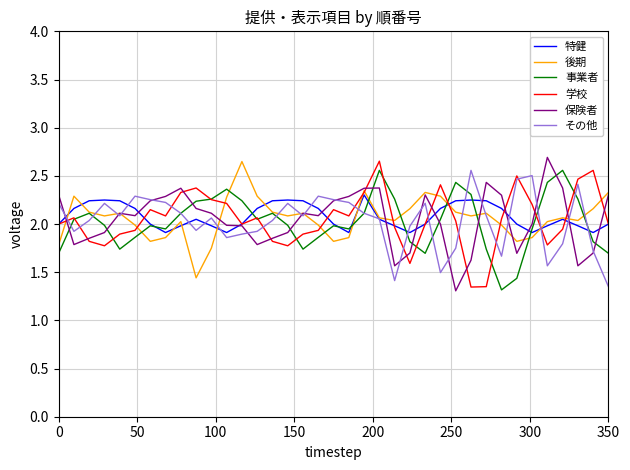

What is the sum of all 事業者 values?

74.7